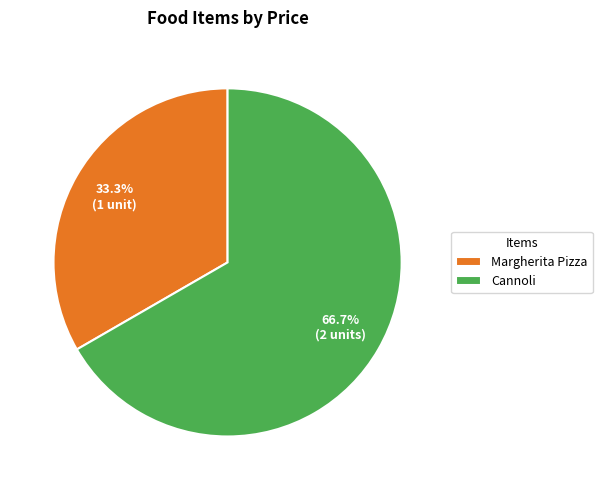

Count the number of slices in the pie.

2